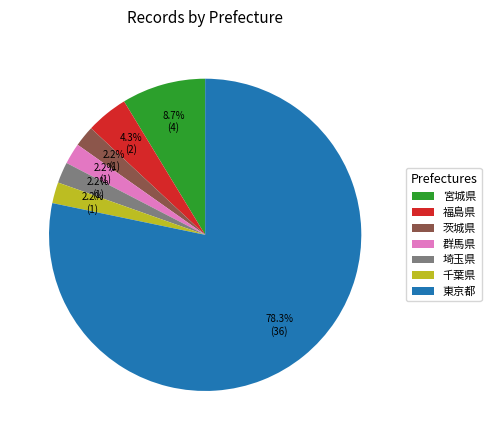

Between 茨城県 and 福島県, which is larger?

福島県